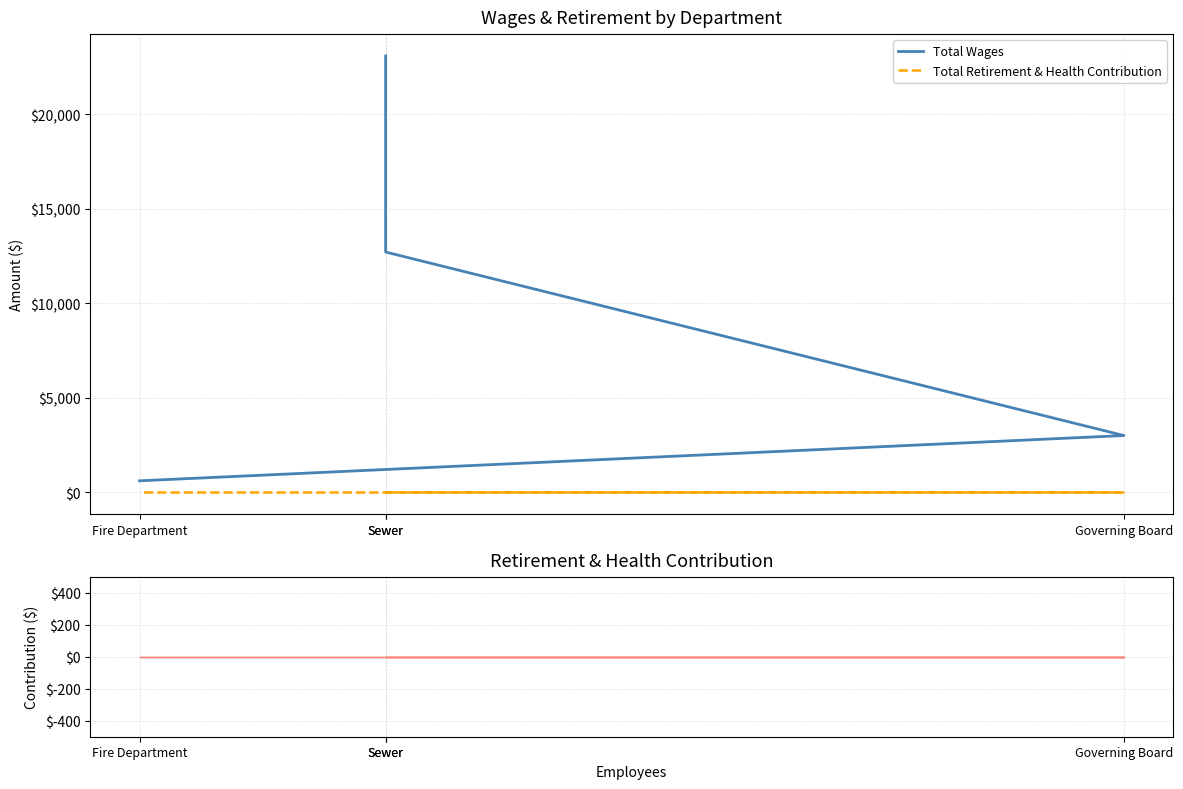

True or false: Total Wages has a value of 351 at Fire Department.

False